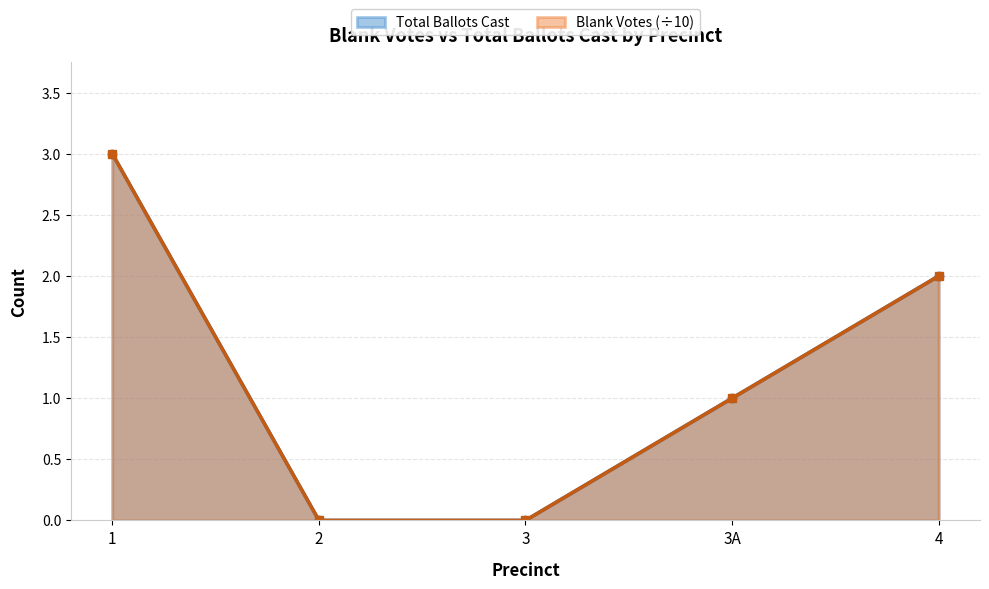

At which label is the value closest to 1?

3A